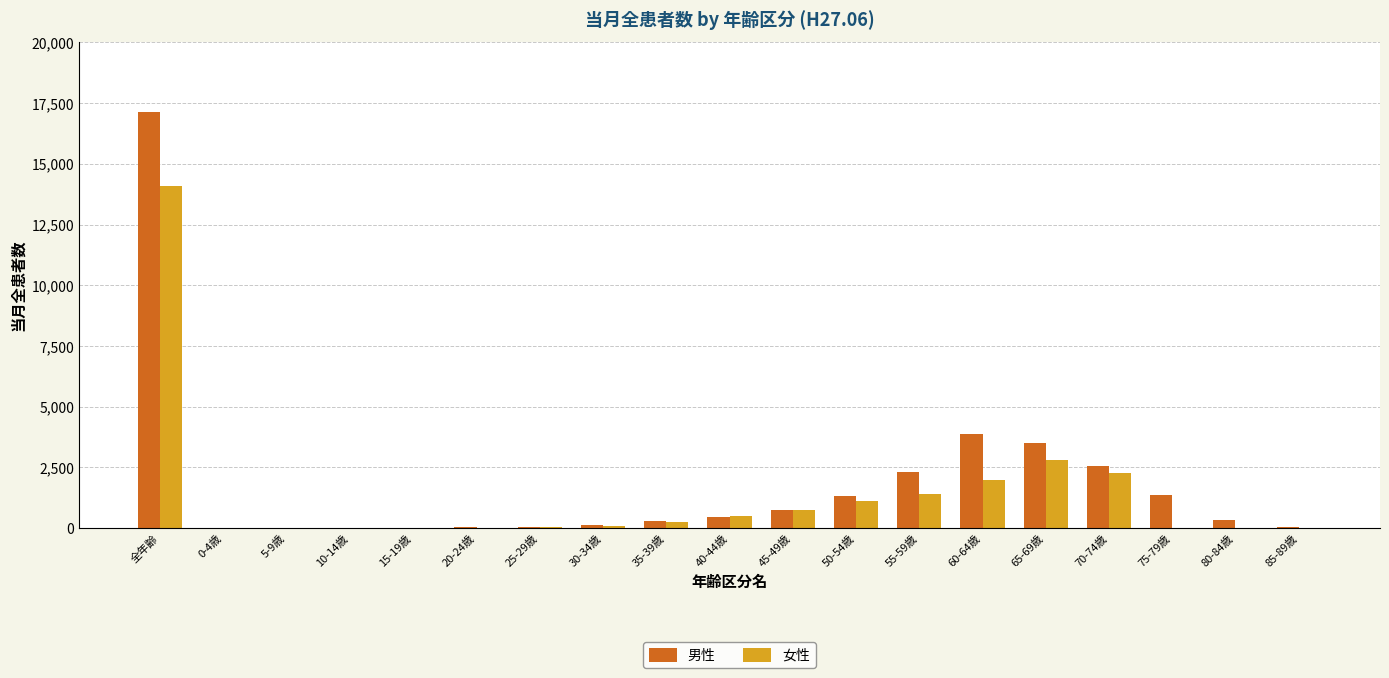

Which series has the widest spread of values?

男性